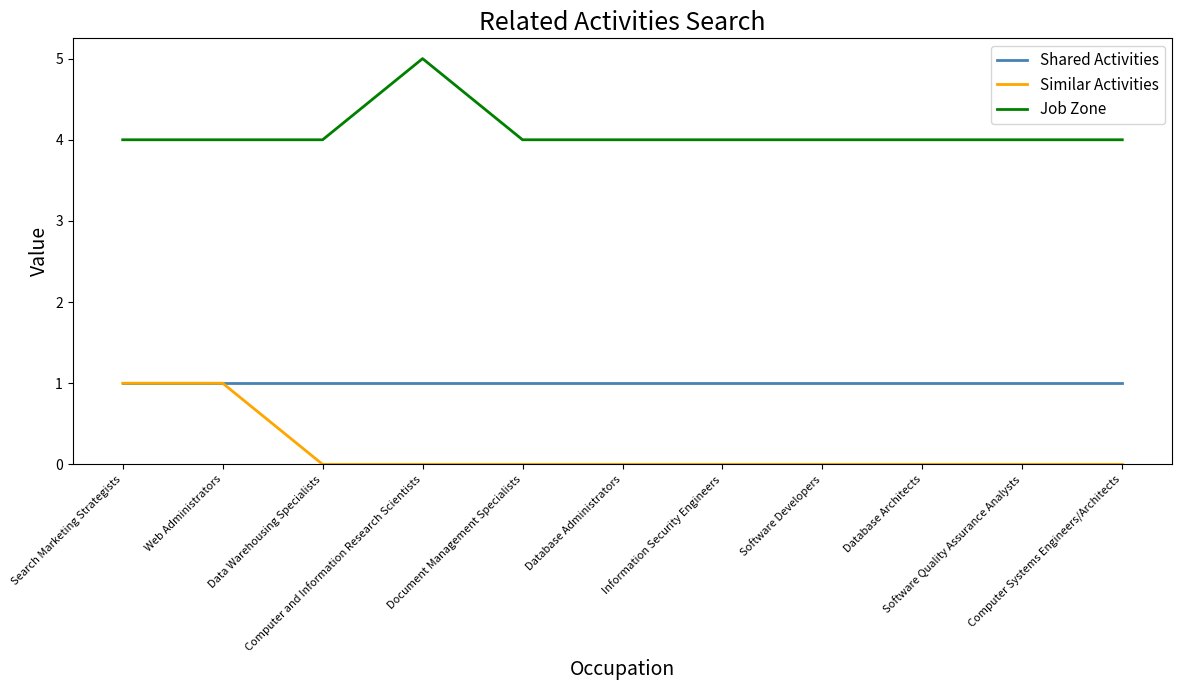

True or false: Job Zone and Shared Activities cross at least once.

False